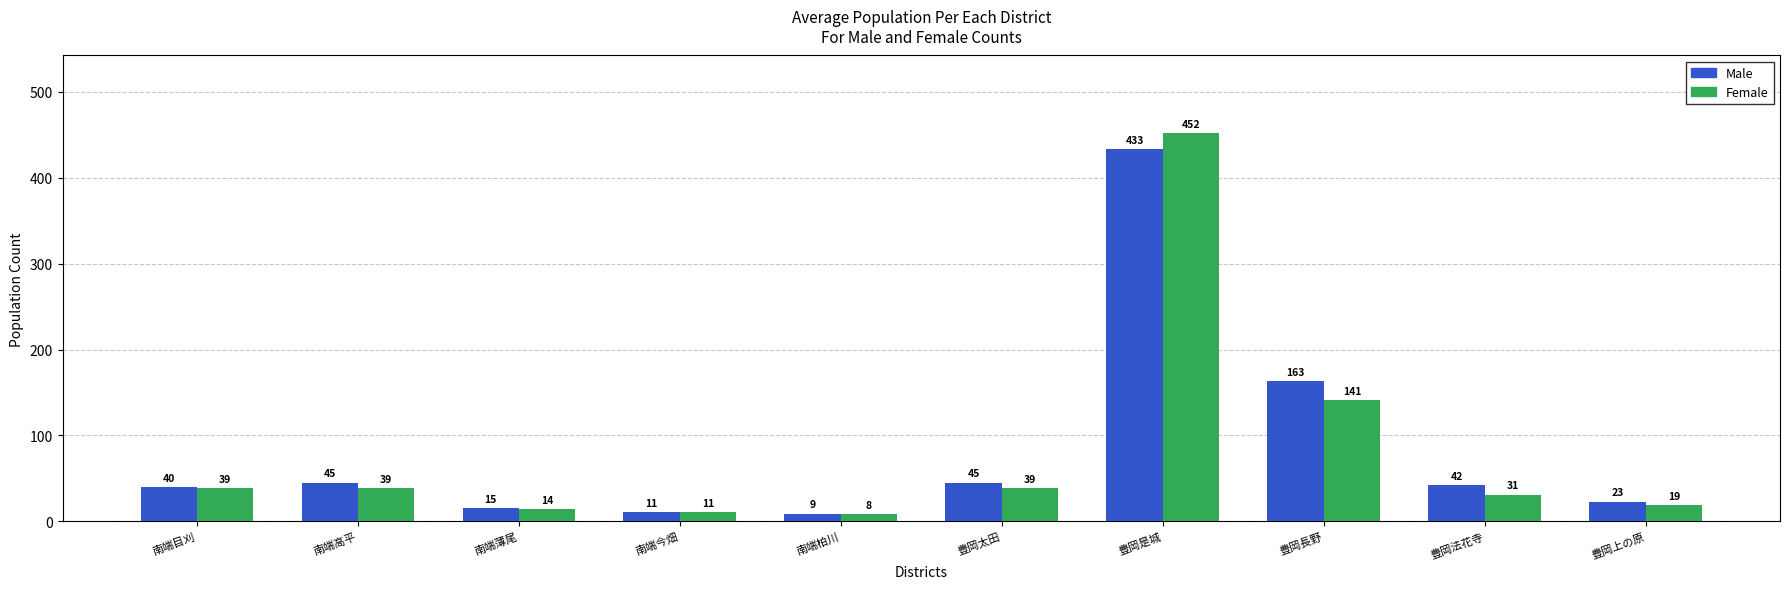

How many bars are there in total?

20